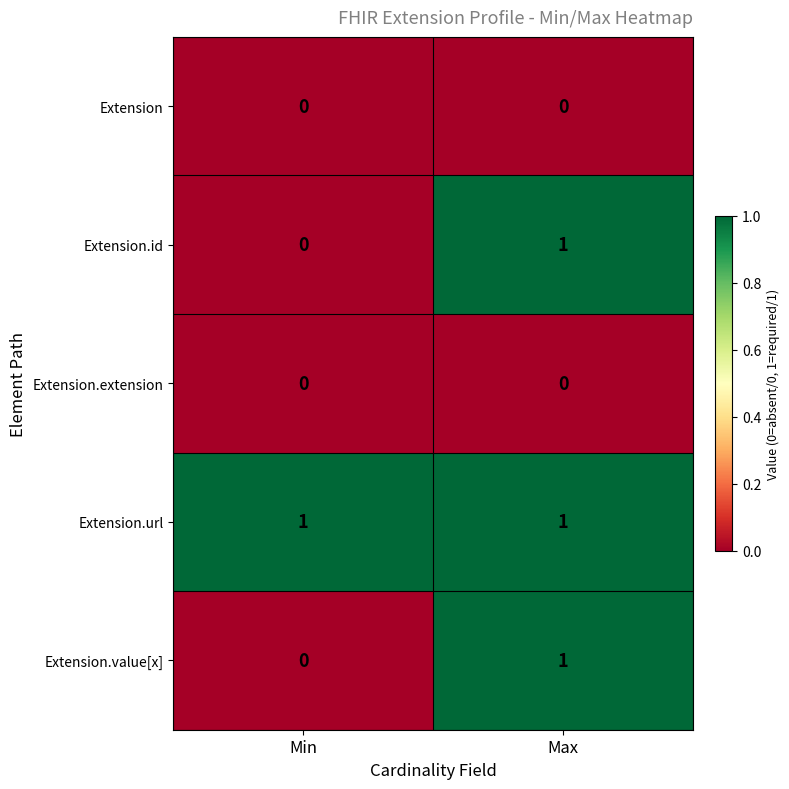

The Extension.url series shows 1 at Max. True or false?

True